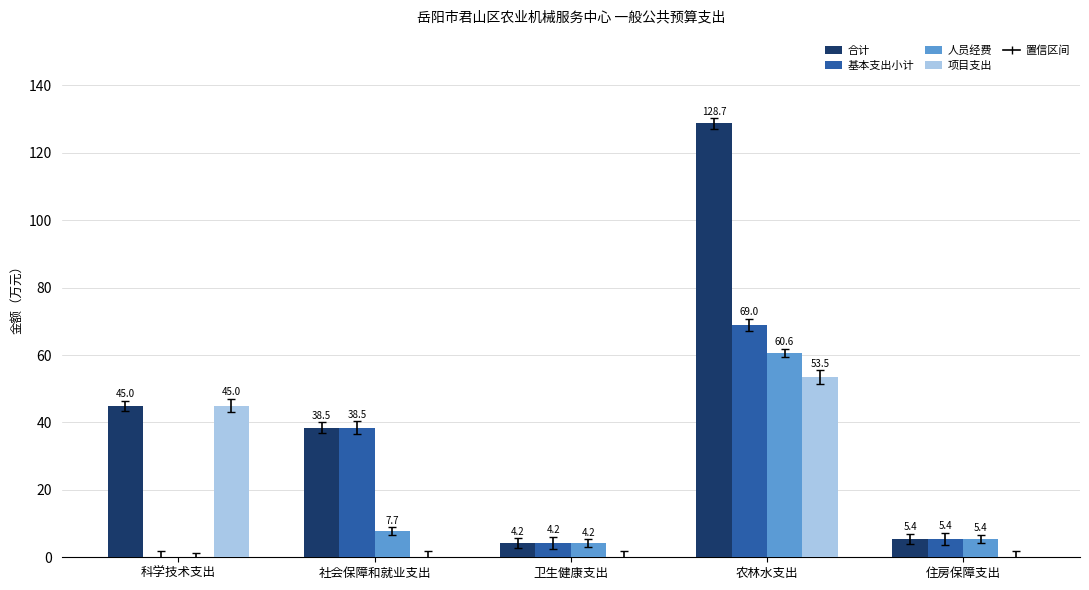

Which series changed the most between 卫生健康支出 and 农林水支出?

合计